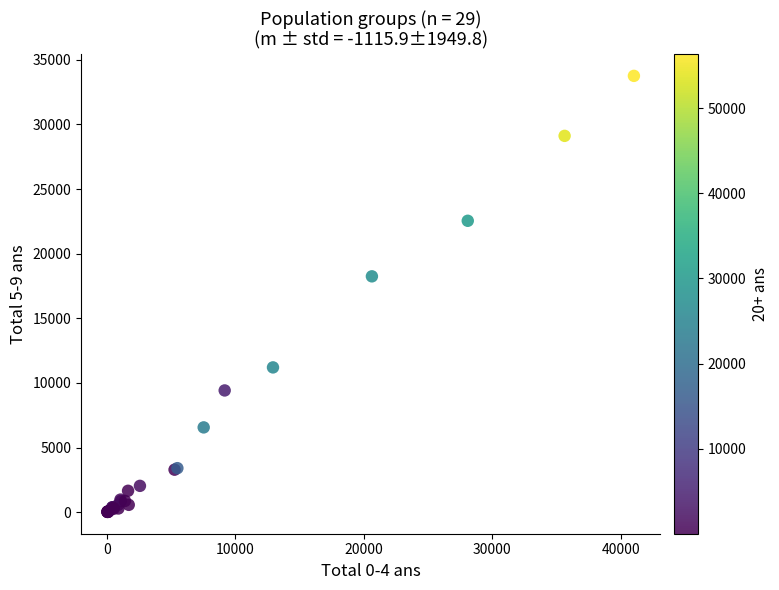

What Y value in the scatter plot is closest to 16889?

18247